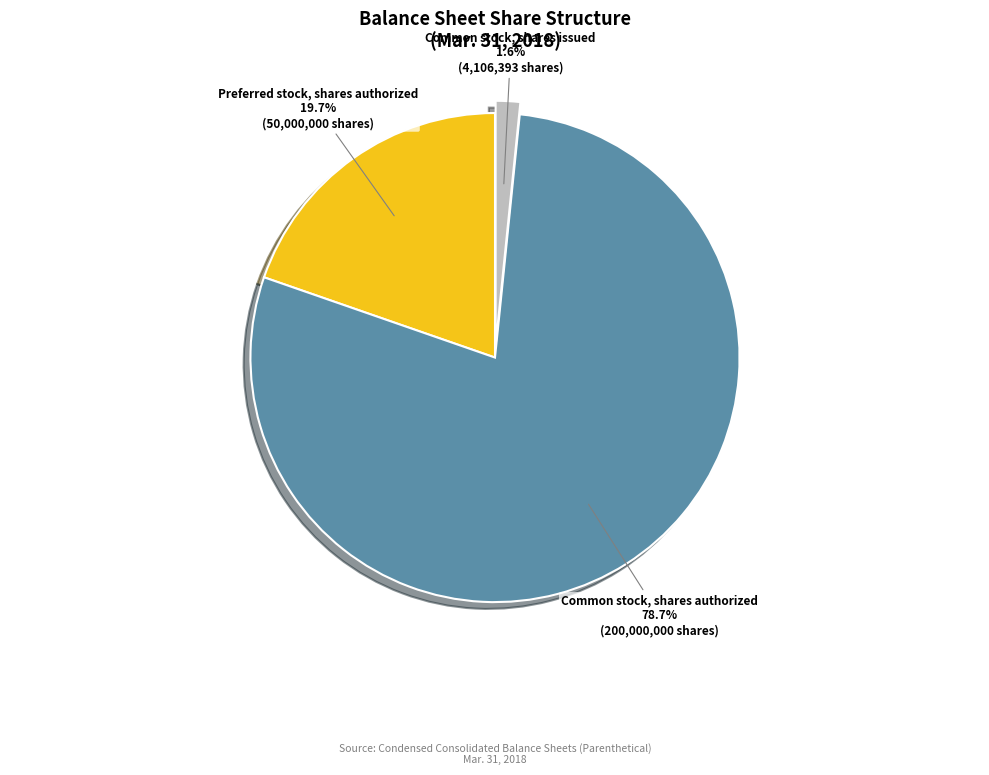

How many slices are in this pie chart?

3